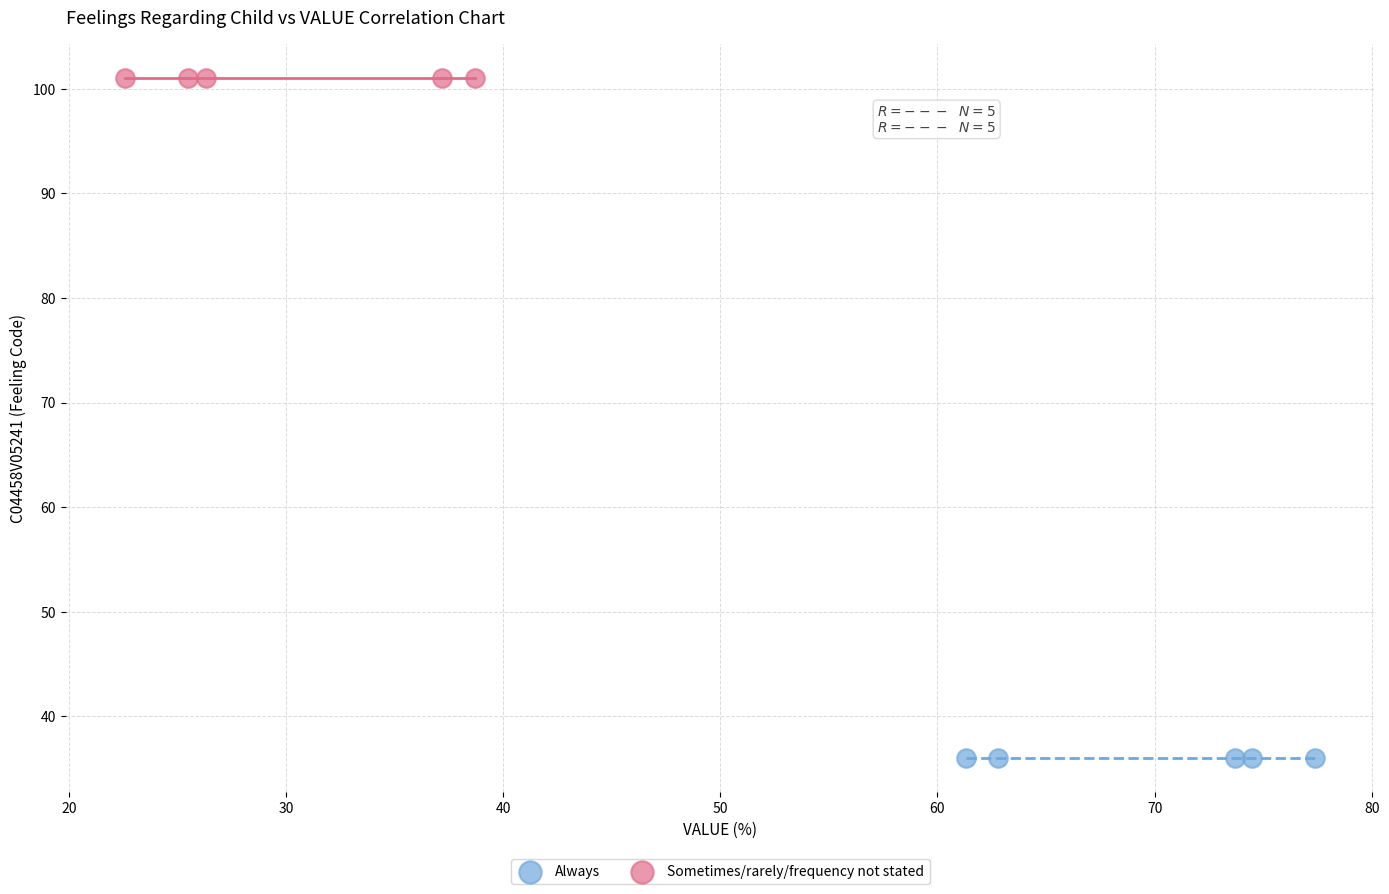

Which series contains the highest Y value?

Sometimes/rarely/frequency not stated